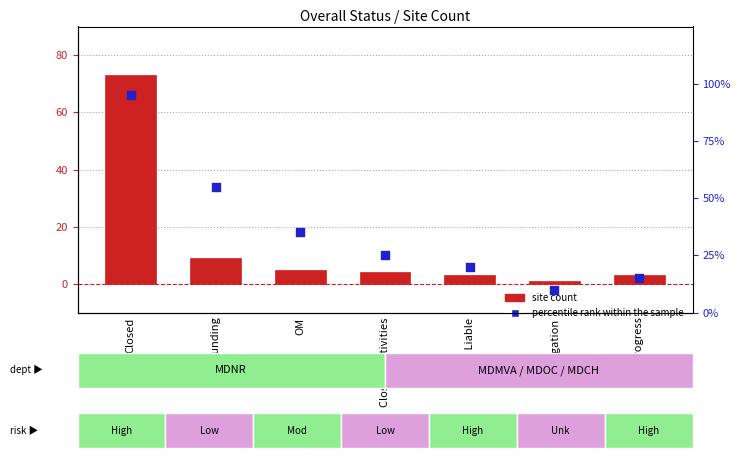

What is the total value across all series at OM?

40